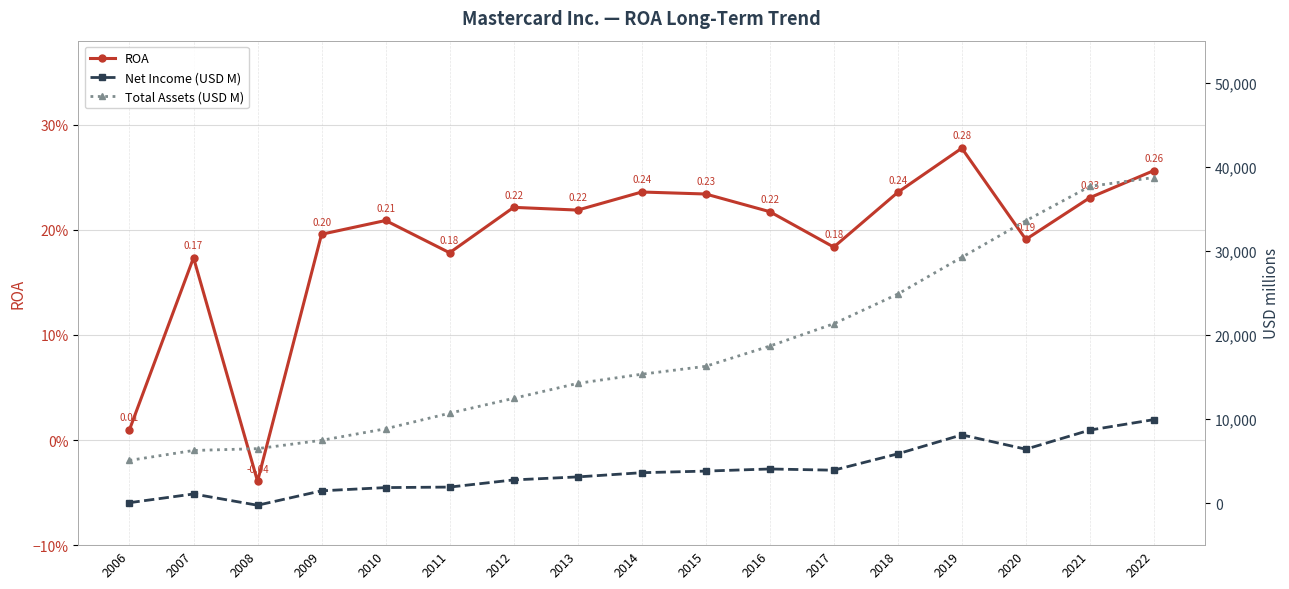

How many values in ROA are above zero?

16